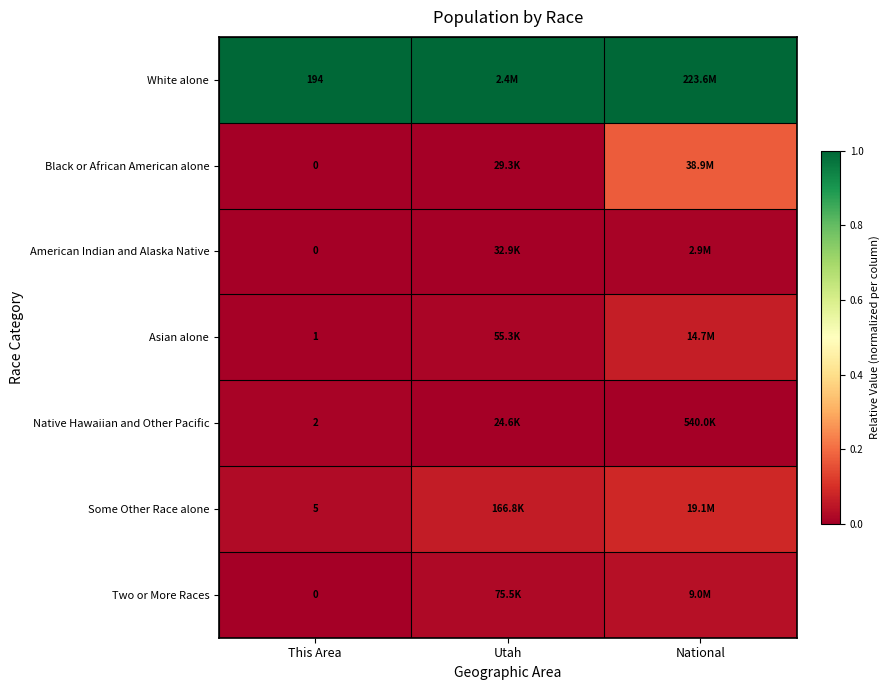

What is the total value across all series at This Area?

202.0